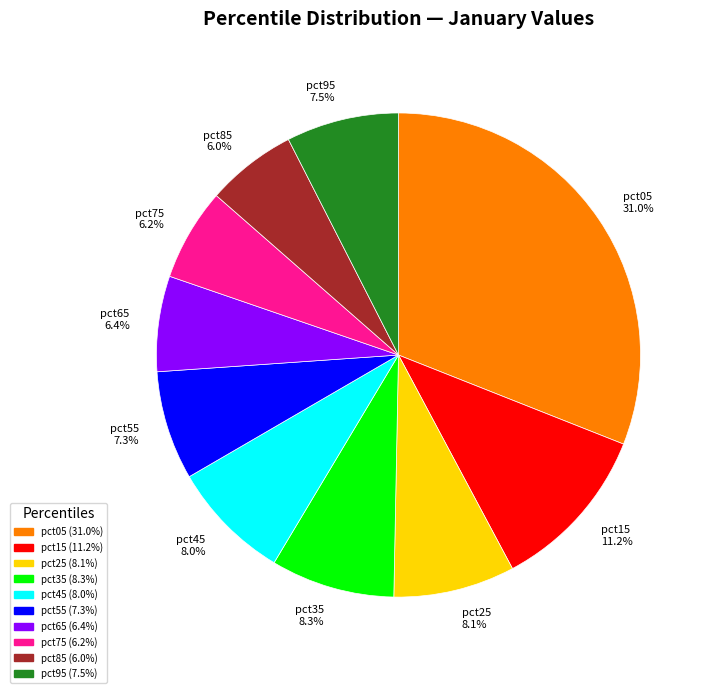

Between pct55 7.3% and pct05 31.0%, which is larger?

pct05 31.0%